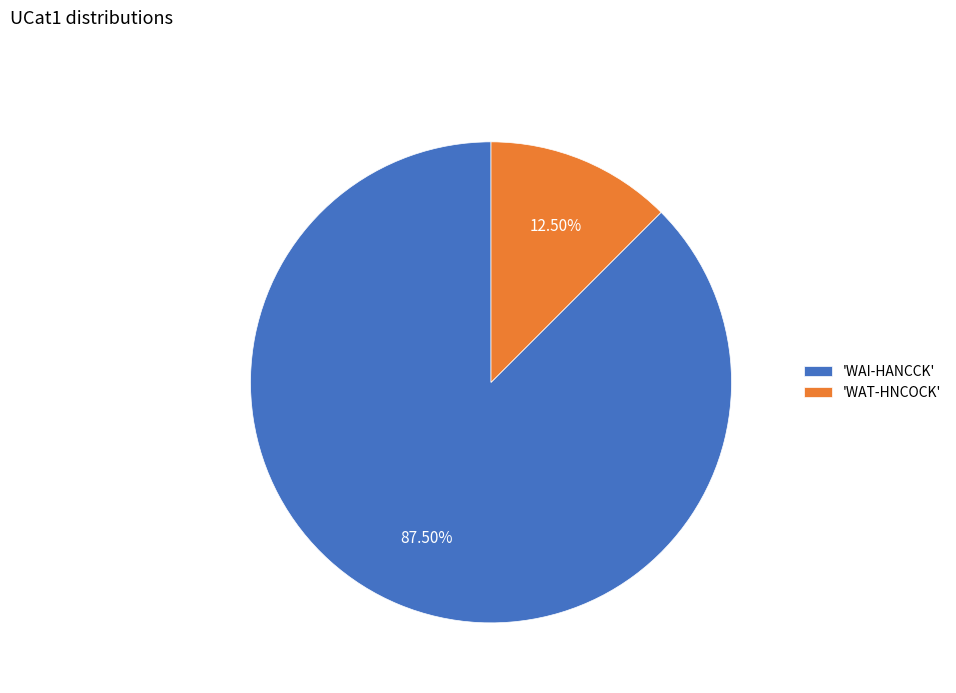

Rank the categories by value from lowest to highest.

'WAT-HNCOCK', 'WAI-HANCCK'